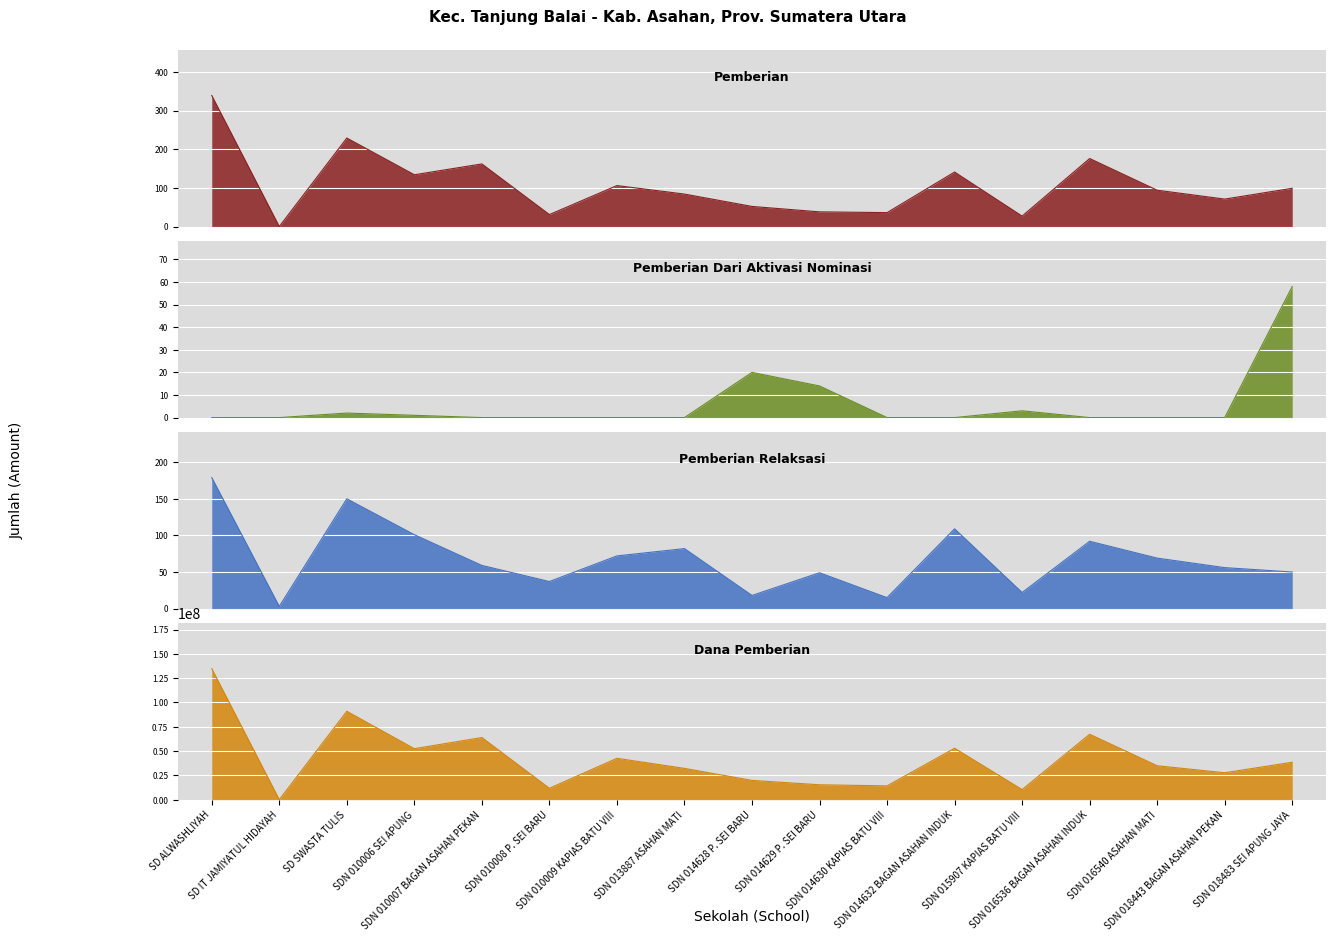

Between SDN 018483 SEI APUNG JAYA and SDN 016536 BAGAN ASAHAN INDUK, which is larger?

SDN 016536 BAGAN ASAHAN INDUK